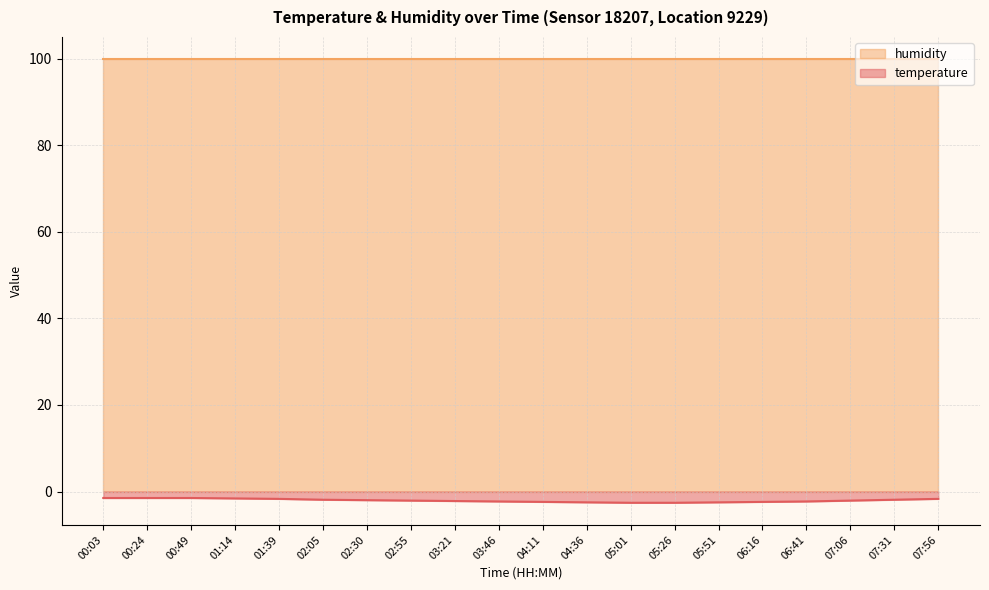

Which label corresponds to the smallest value in the chart?

05:01